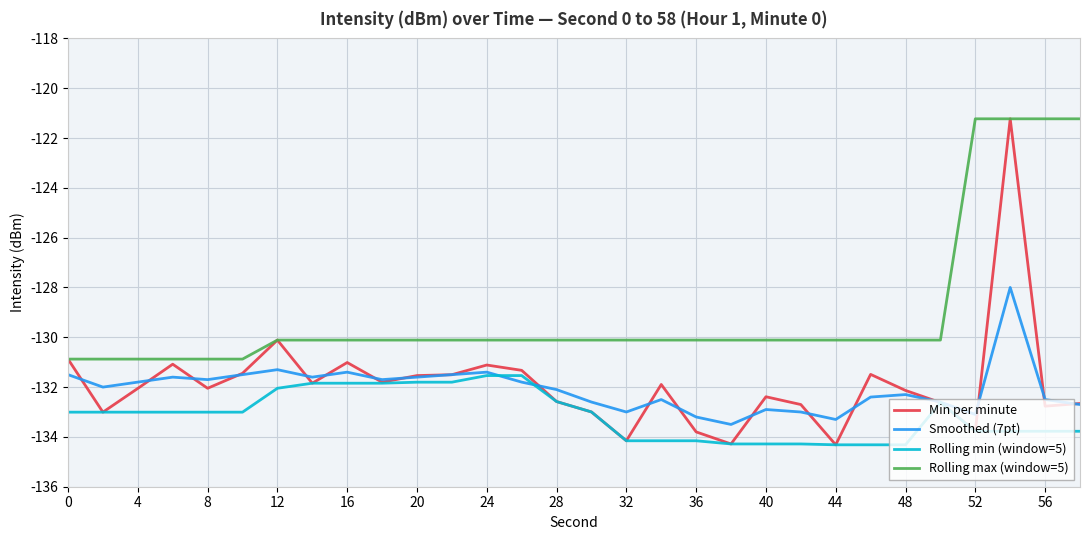

Which series has the widest spread of values?

Min per minute